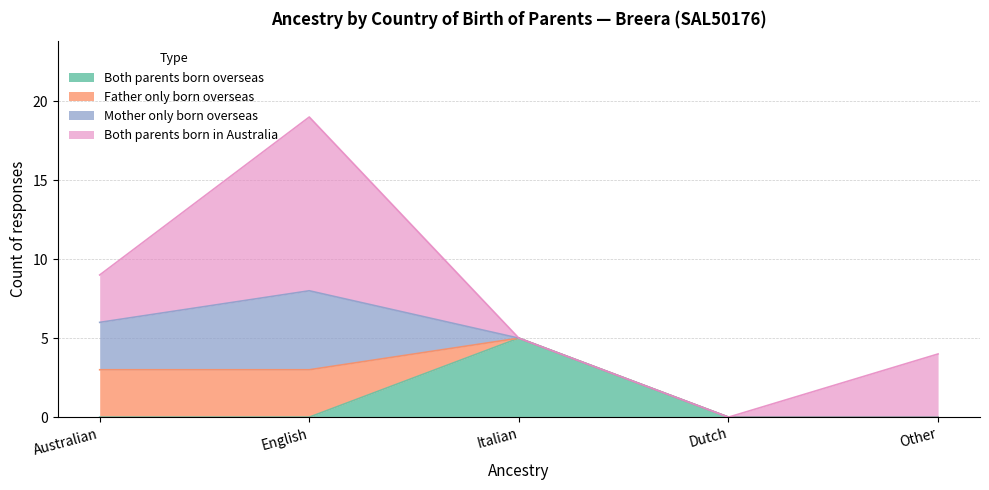

List the labels in order of Father only born overseas value, smallest first.

Italian, Dutch, Other, Australian, English